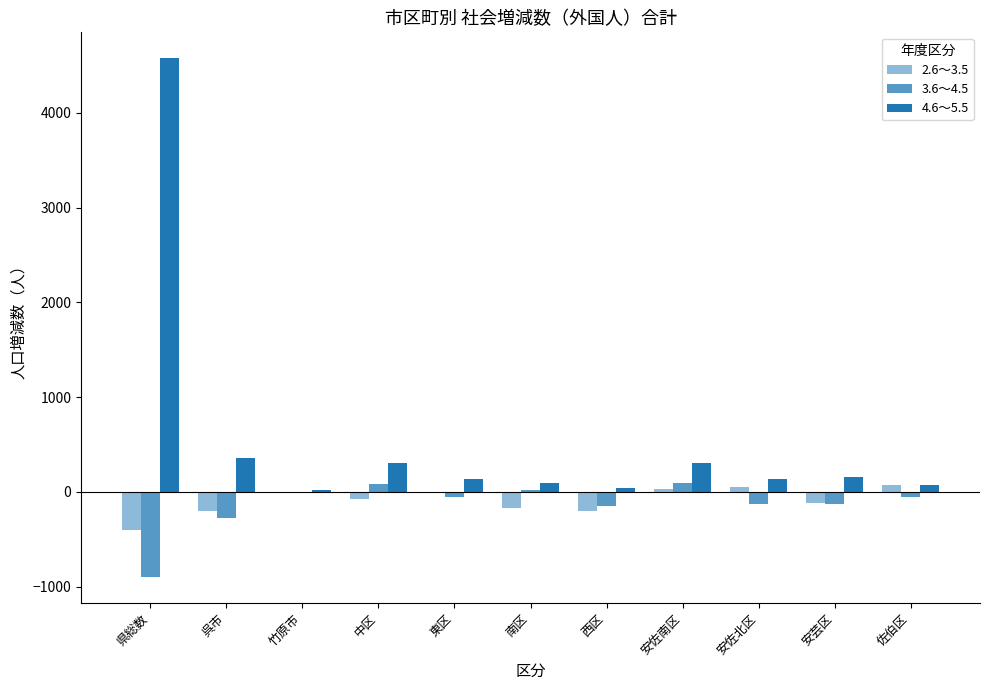

What is the difference between the maximum and minimum values in the 2.6～3.5 series?

474